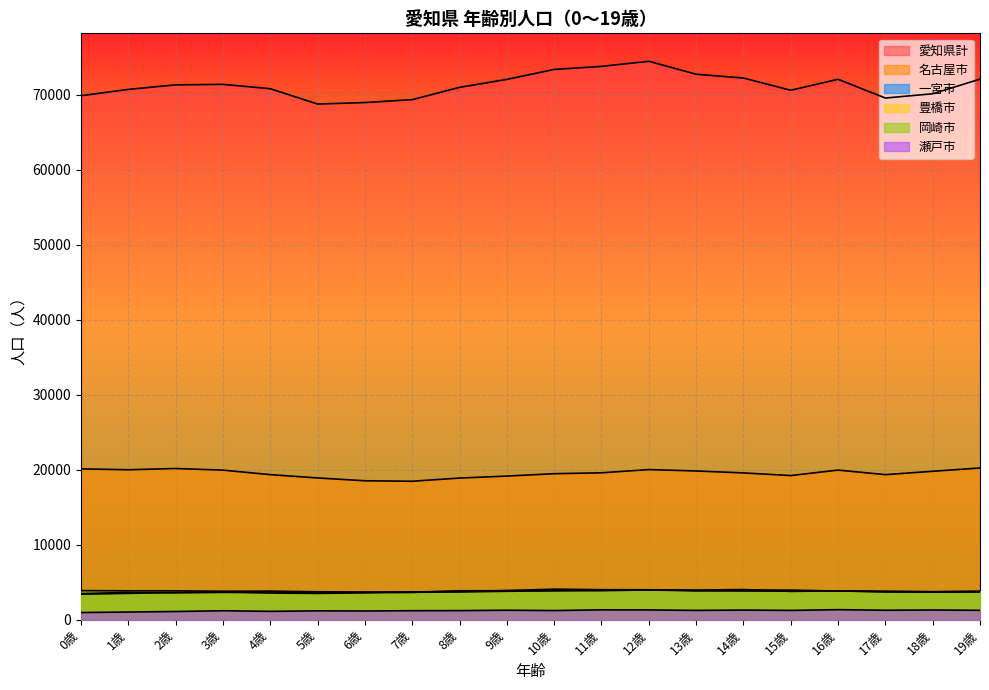

What is the label of the 2nd point from the left?

1歳